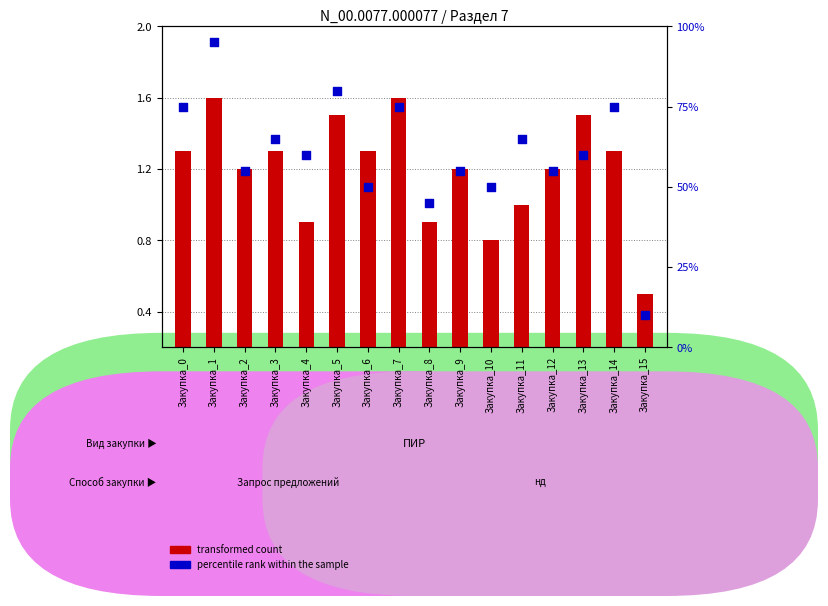

Which series reaches the minimum Y coordinate?

transformed count